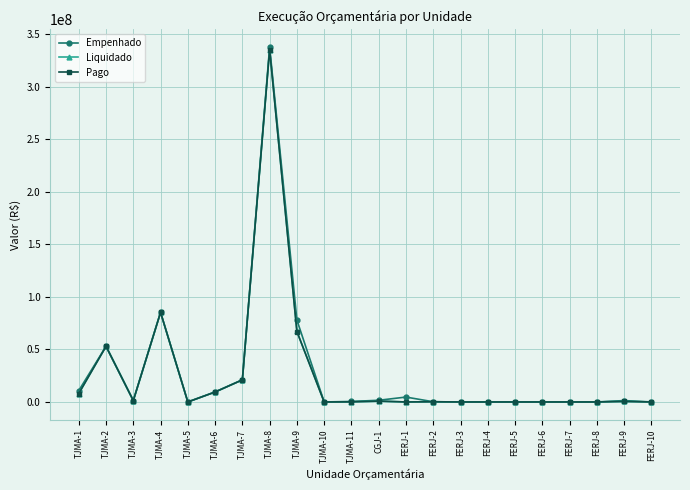

How many categories are shown in the chart?

22